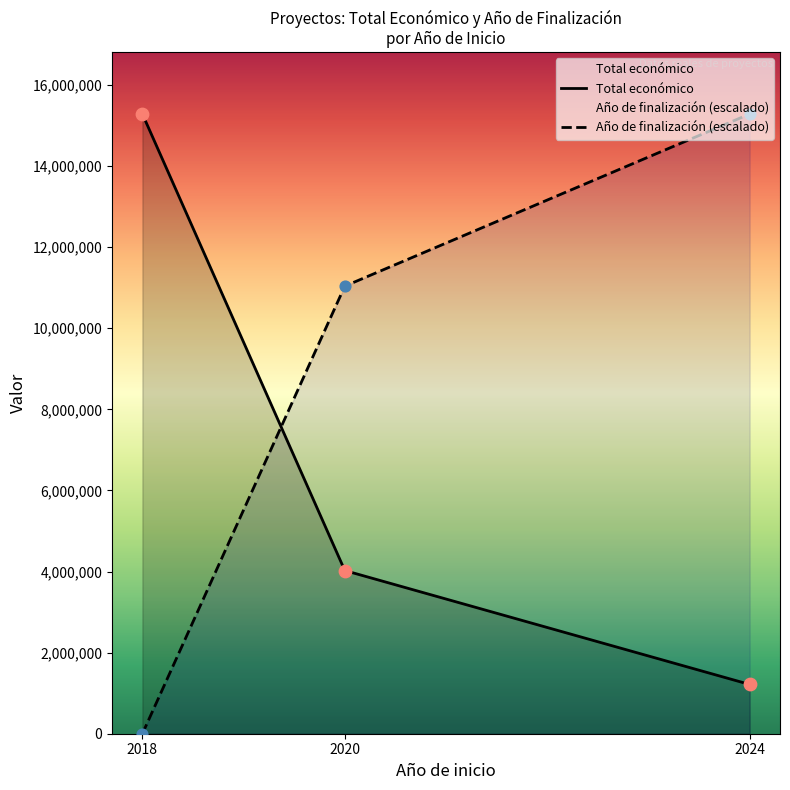

Which series contains the highest Y value?

Total económico